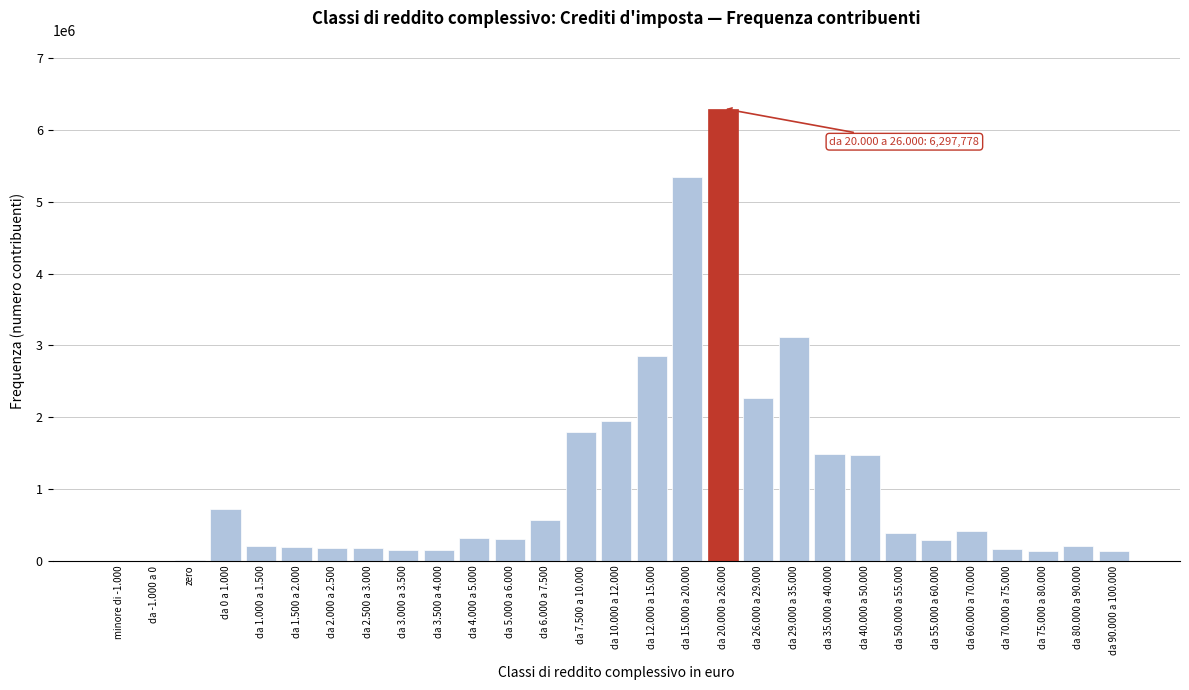

Is it true that the value at da 35.000 a 40.000 is 834354?

False